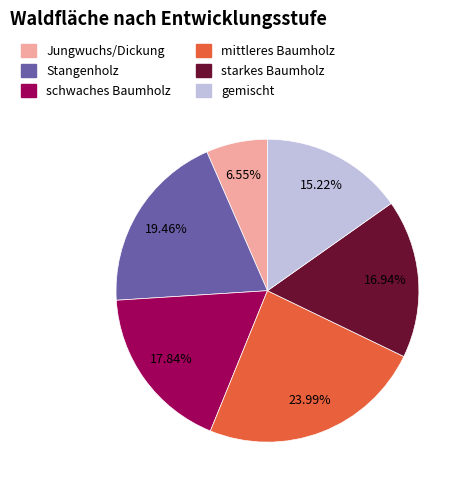

How many slices are in this pie chart?

6